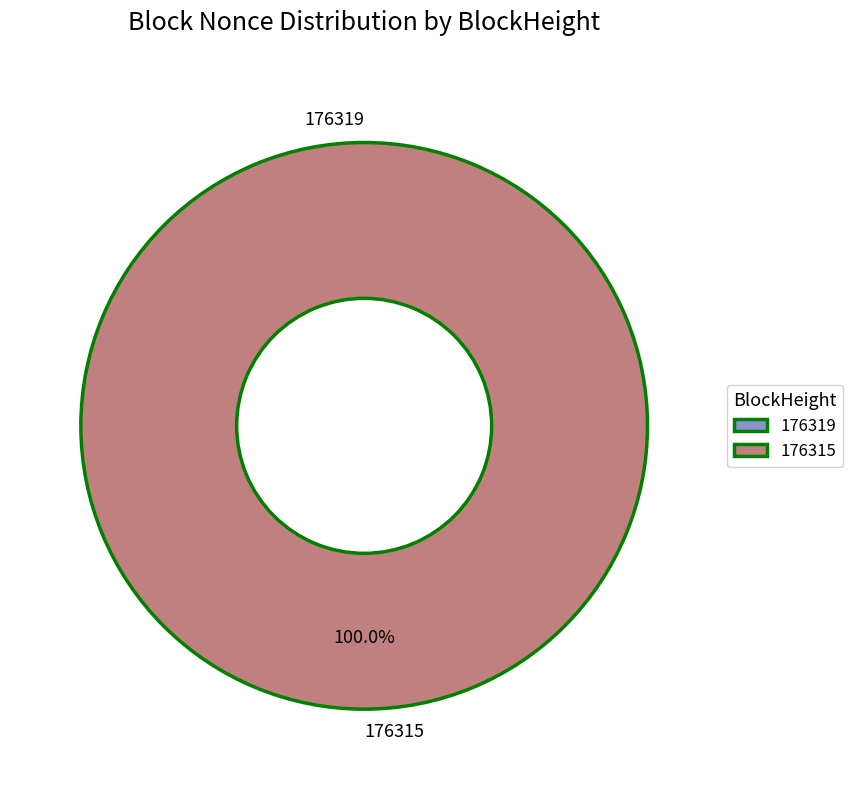

Rank the categories by value from highest to lowest.

176315, 176319